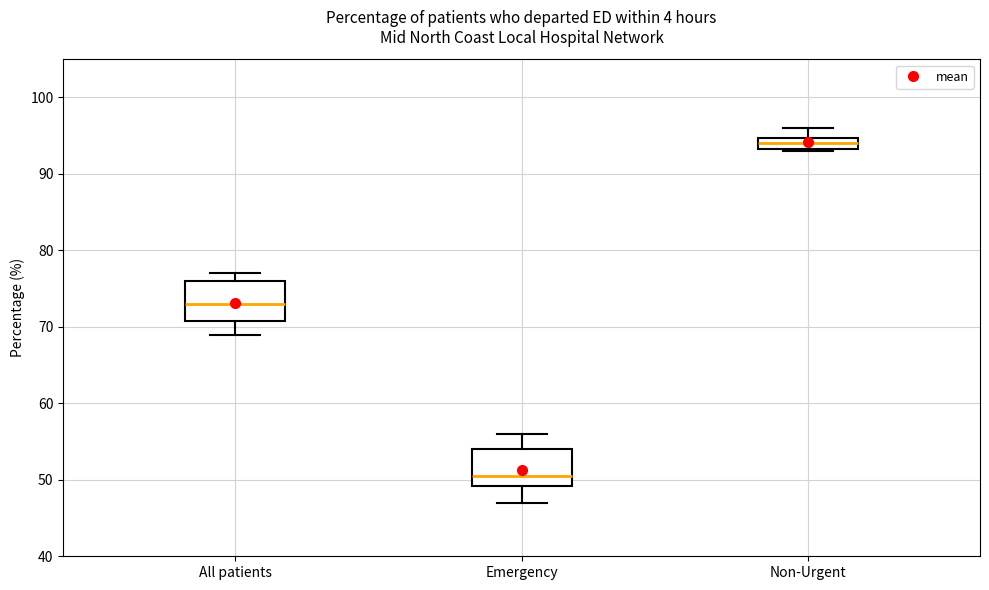

Reading left to right, read every box against the y-axis: the position of its median line, the range the box covers, and the ends of its whiskers. The values are not printed on the chart, so give them approximately, as read against the axis.

All patients: median 73, box 71 to 76, whiskers 69 to 77
Emergency: median 51, box 49 to 54, whiskers 47 to 56
Non-Urgent: median 94, box 93 to 95, whiskers 93 to 96